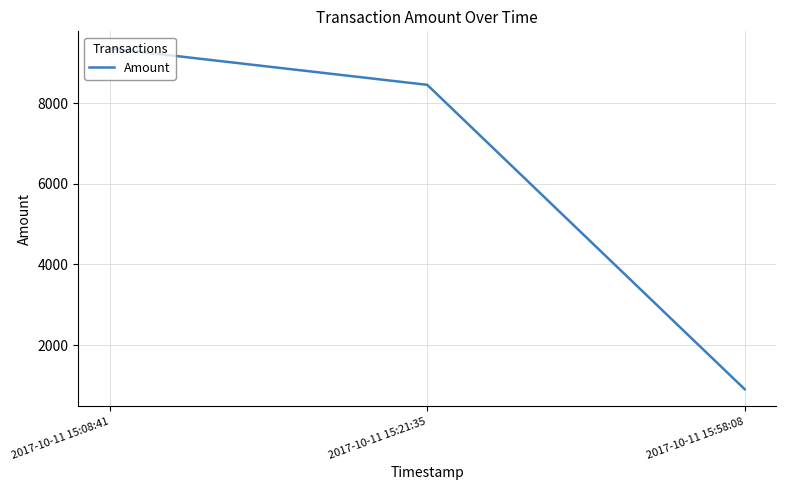

What is the sum of all values?

18719